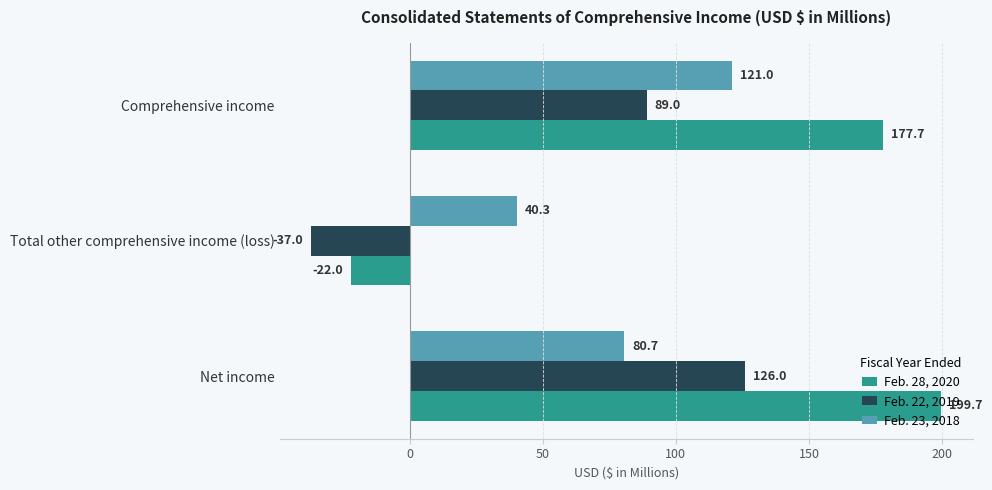

Where is Feb. 23, 2018 nearest to the value 80?

Net income